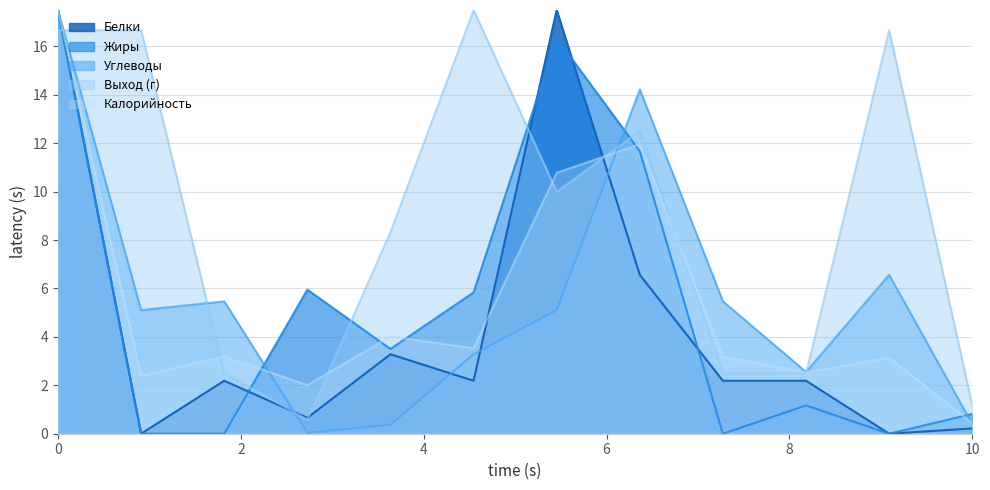

True or false: Калорийность has a value of 4.2 at Хлеб бел..

False